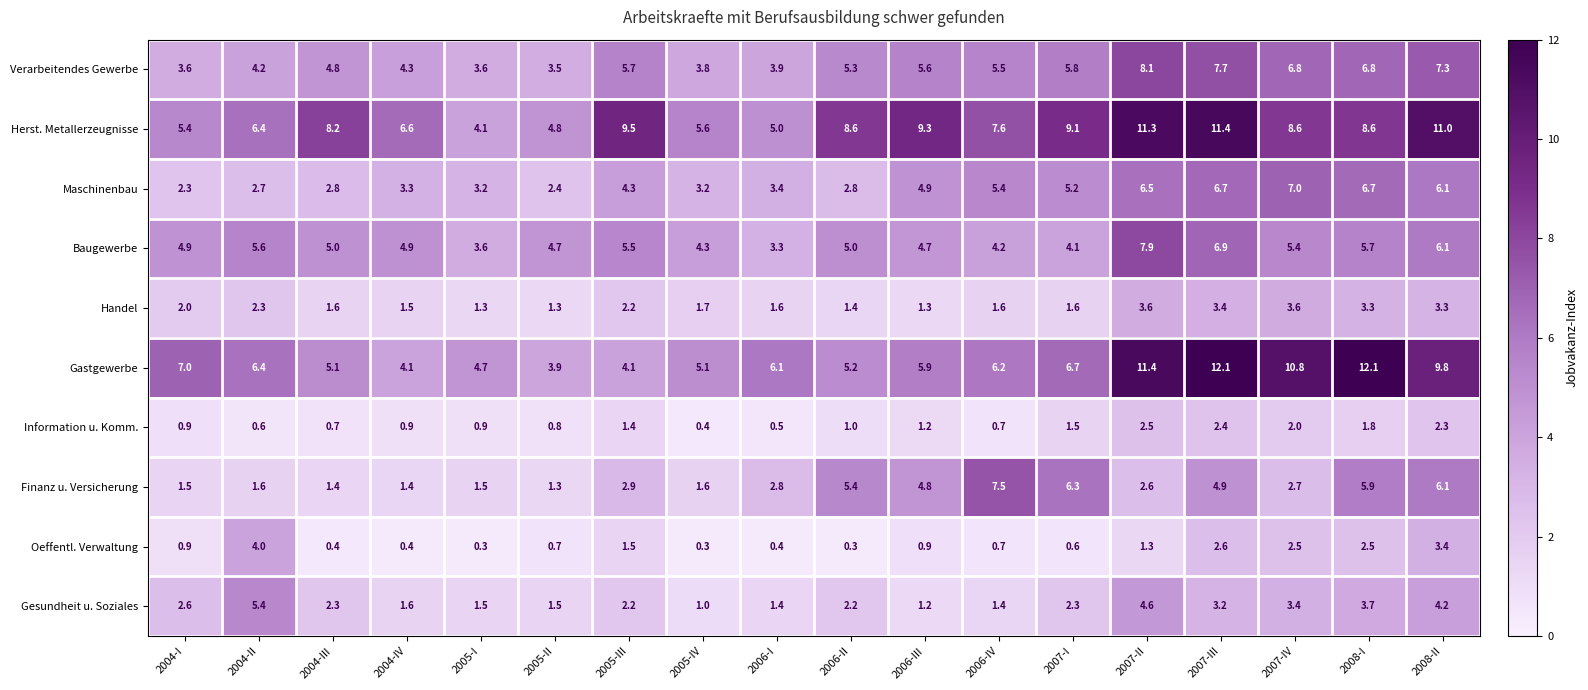

Which category has the lowest value in the Information u. Komm. series?

2005-IV